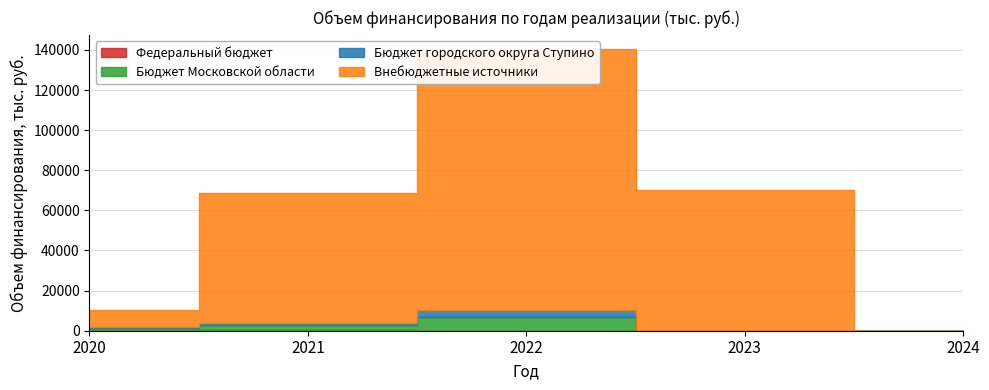

True or false: Бюджет Московской области and Внебюджетные источники intersect in this chart.

False